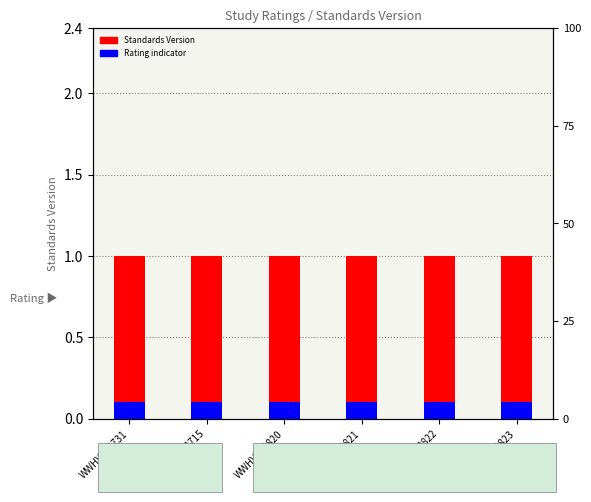

Reading right to left, list all the values displayed in this chart.

Standards Version: WWHV040823=1.0	WWHV040822=1.0	WWHV040821=1.0	WWHV040820=1.0	WWHV003715=1.0	WWHV003731=1.0
Rating indicator: WWHV040823=0.1	WWHV040822=0.1	WWHV040821=0.1	WWHV040820=0.1	WWHV003715=0.1	WWHV003731=0.1